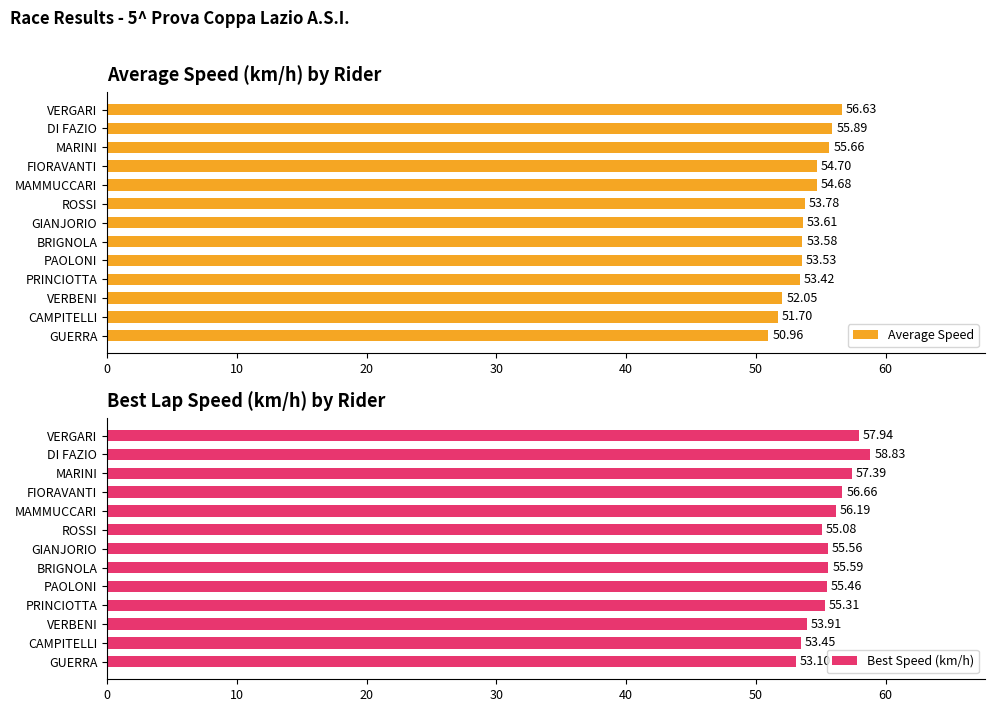

What is the sum of all Average Speed values?

700.2